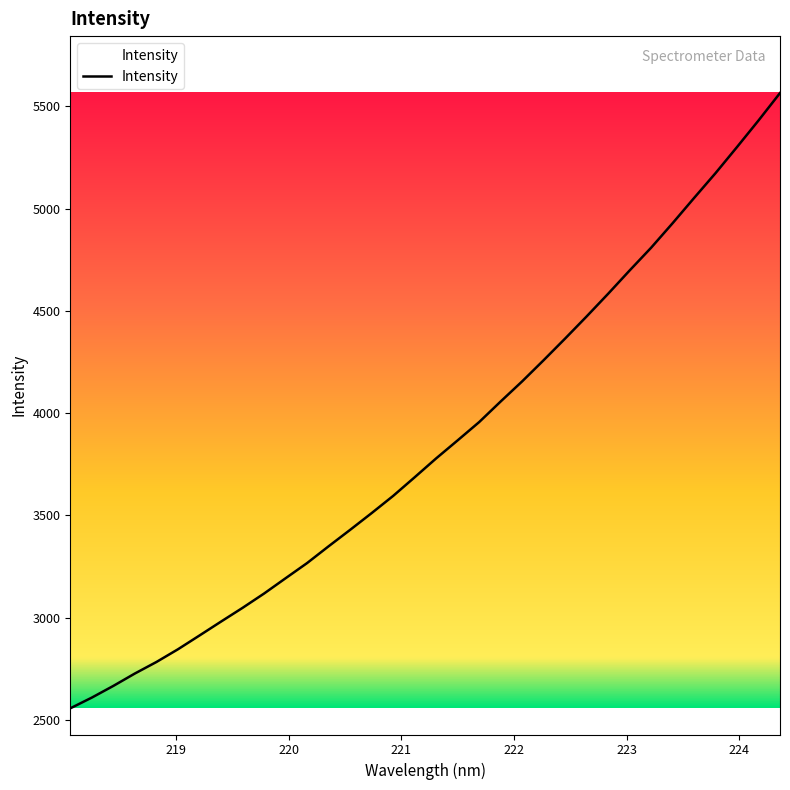

Reading left to right, what are all the values shown in this chart?

2557.7	2610.1	2667.3	2727.8	2784.1	2846.2	2913.5	2981.5	3048.5	3118.5	3193.2	3267.5	3349.5	3429.8	3511.6	3595.6	3686.7	3779.0	3867.2	3956.4	4057.1	4155.4	4258.9	4364.7	4472.8	4583.5	4697.3	4808.4	4928.3	5051.5	5173.1	5300.7	5430.4	5564.3